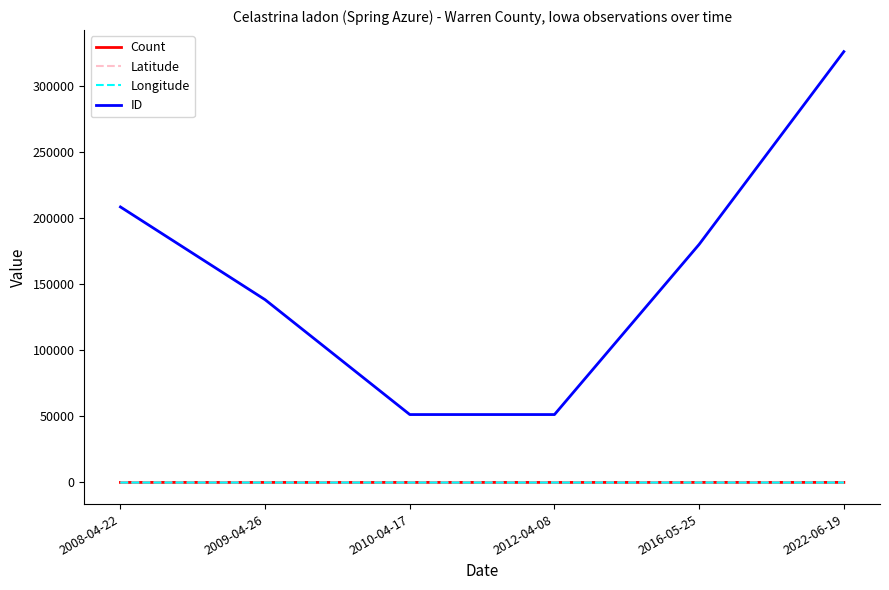

What is the minimum value for Longitude?

-93.6